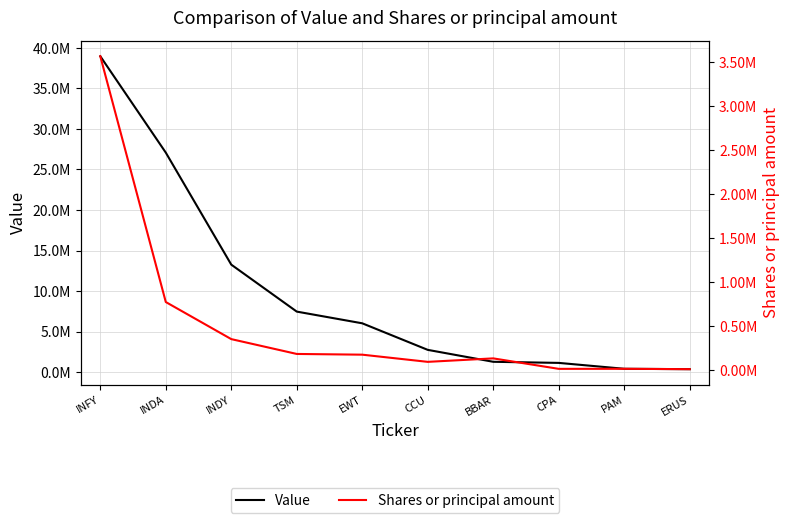

What is the minimum value for Shares or principal amount?

10332